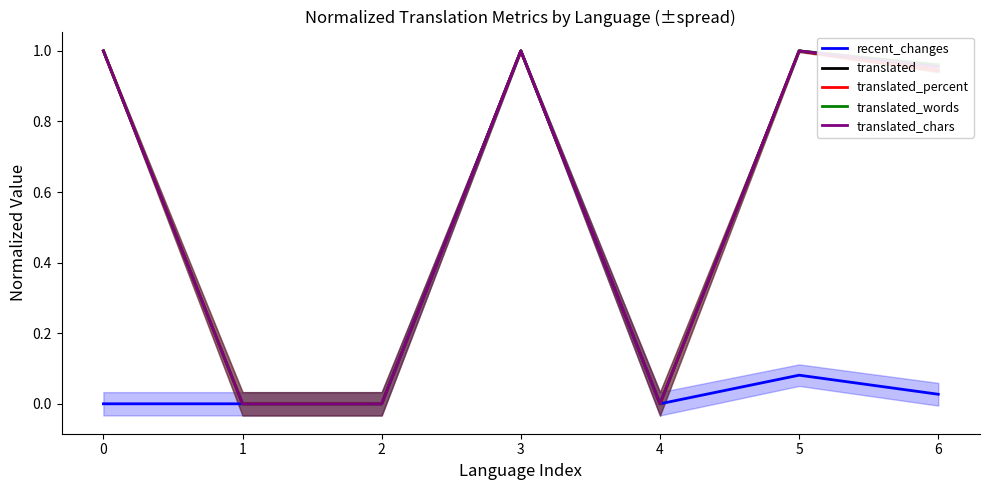

What are all the series names shown in the legend?

recent_changes, translated, translated_percent, translated_words, translated_chars